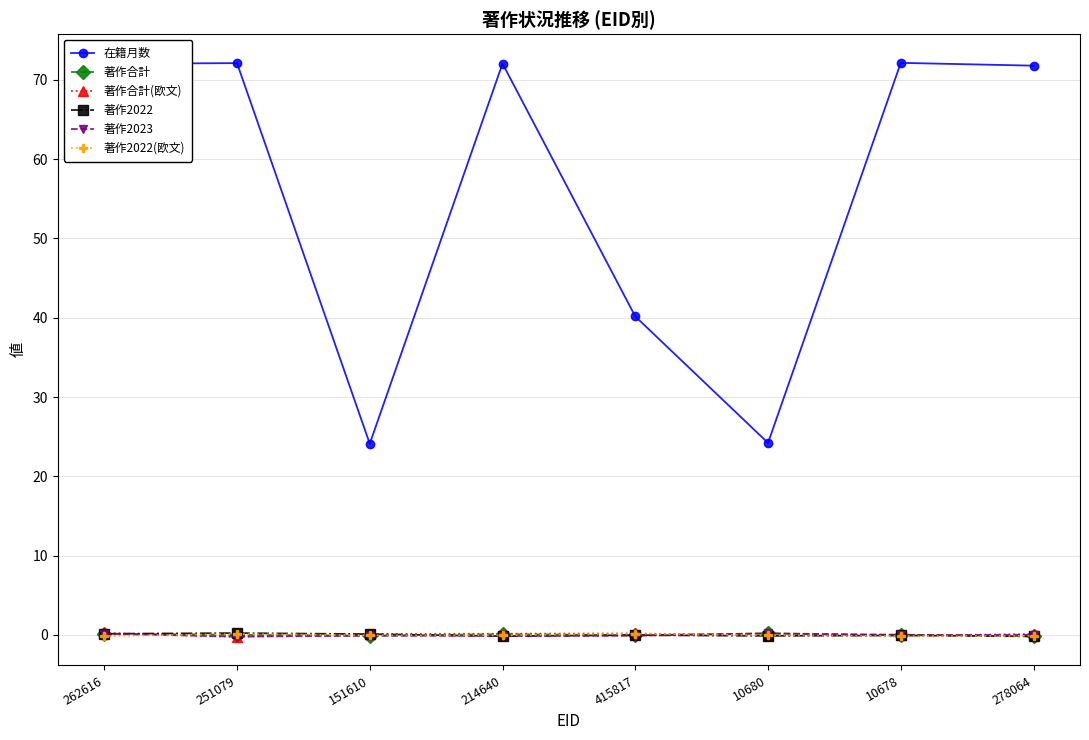

The 著作合計 series shows 0.0 at 251079. True or false?

True